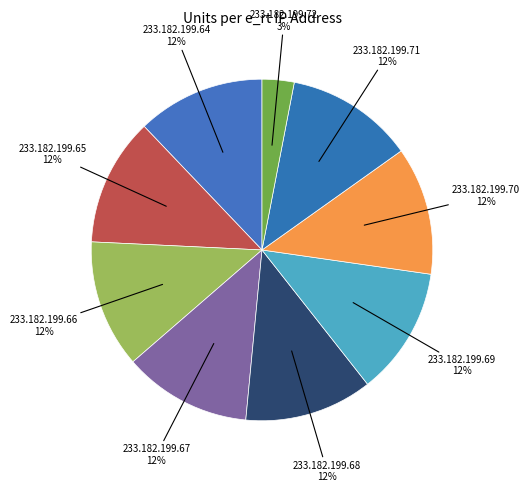

How many segments does this pie chart have?

9